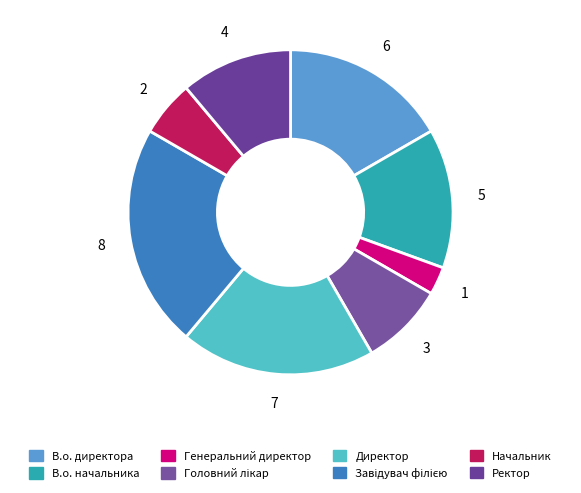

What is the smallest slice in the pie chart?

Генеральний директор